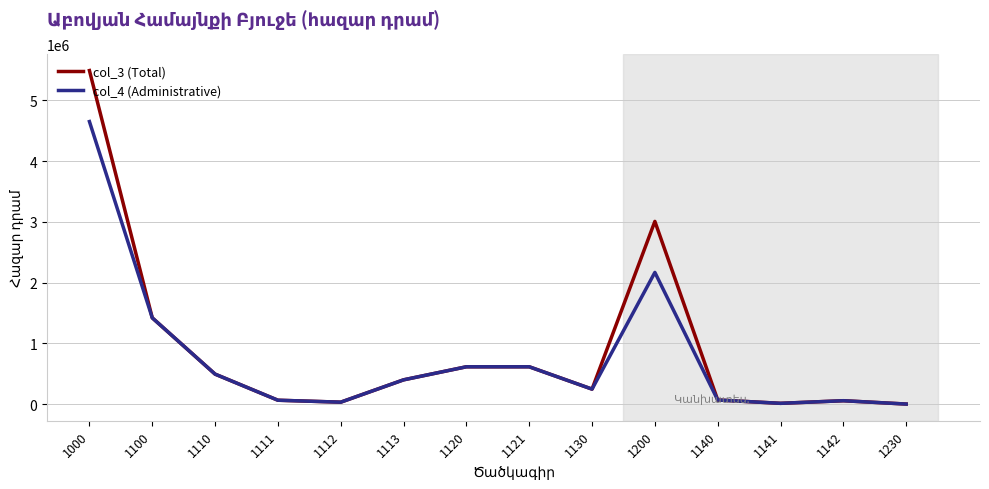

Which category has the highest value in the col_3 (Total) series?

1000